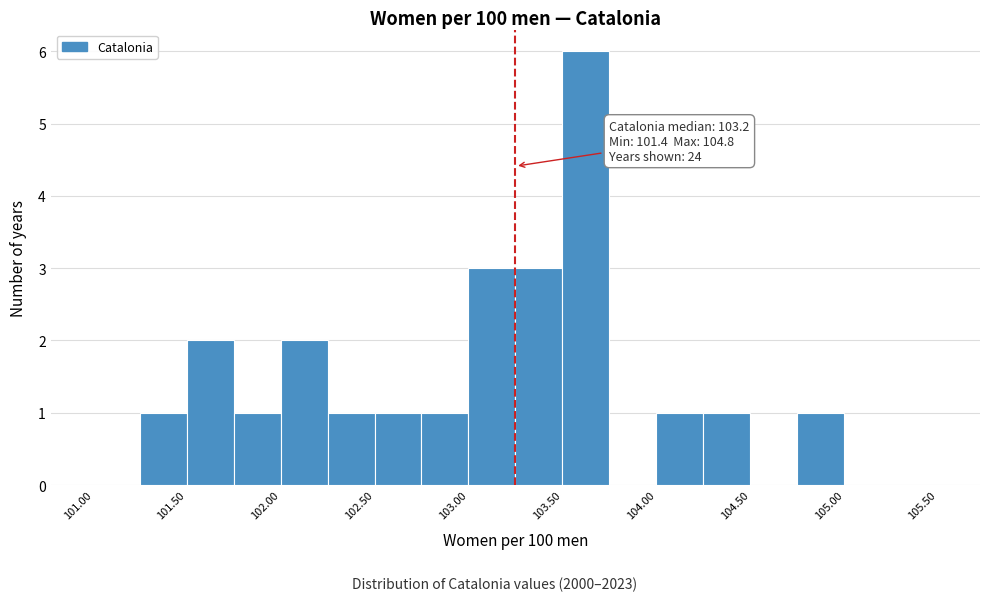

Over which range of the x-axis is the bar tallest?

103.50 to 103.75